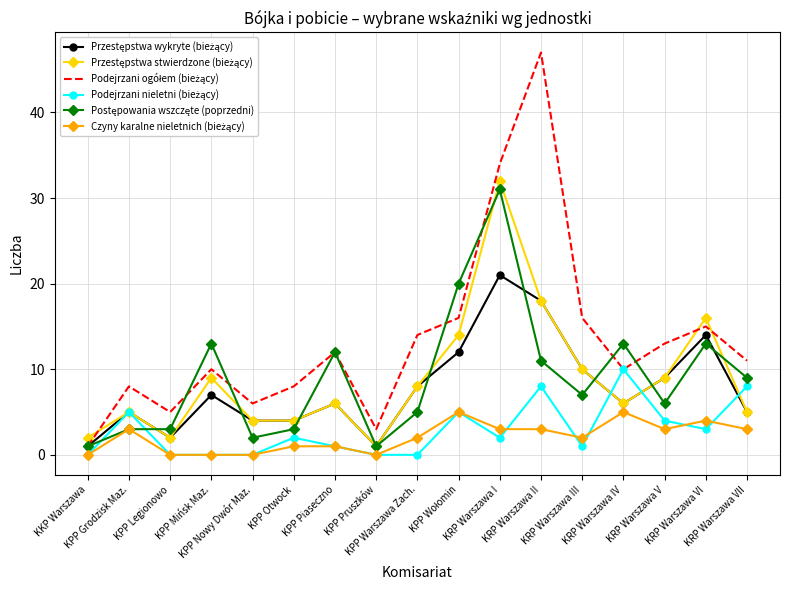

What is the maximum value shown in the chart?

47